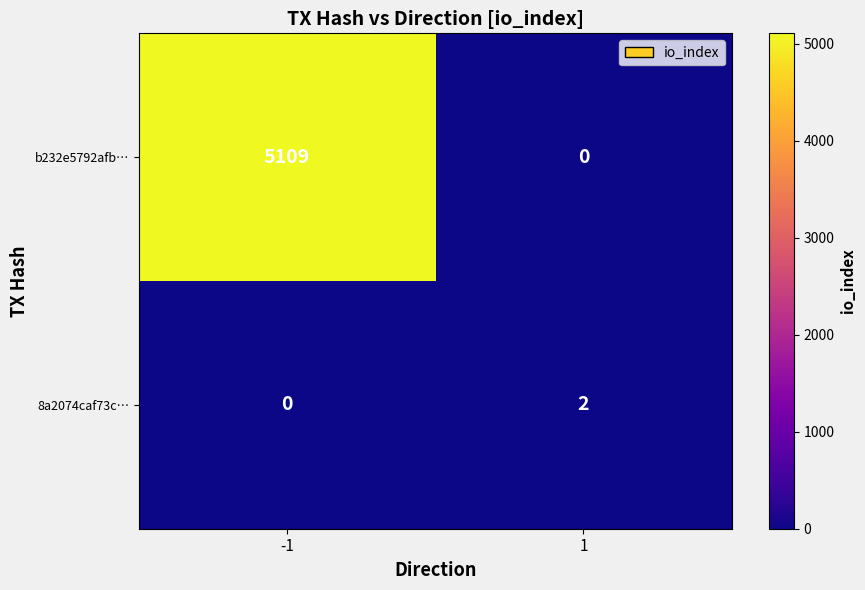

What is the spread (max minus min) of values at -1?

5109